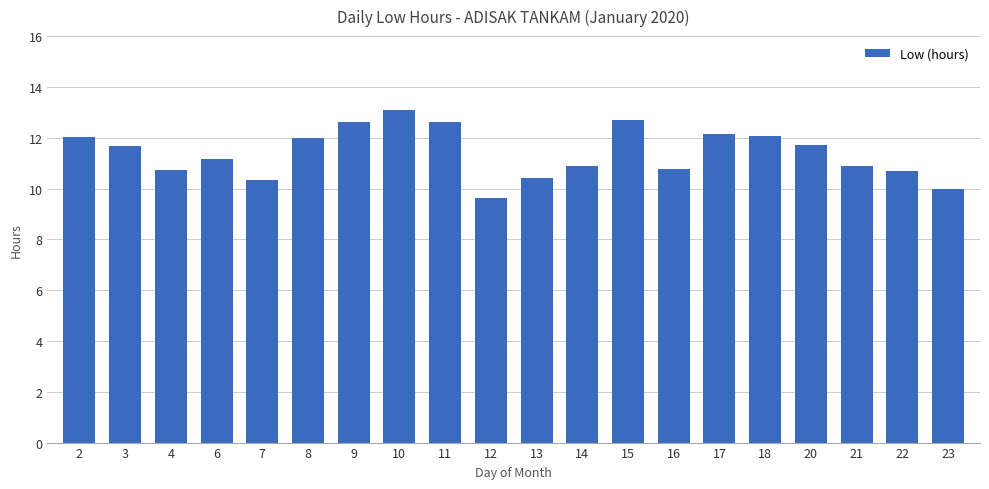

Approximately how many times larger is the value at 16 compared to 7?

1.0